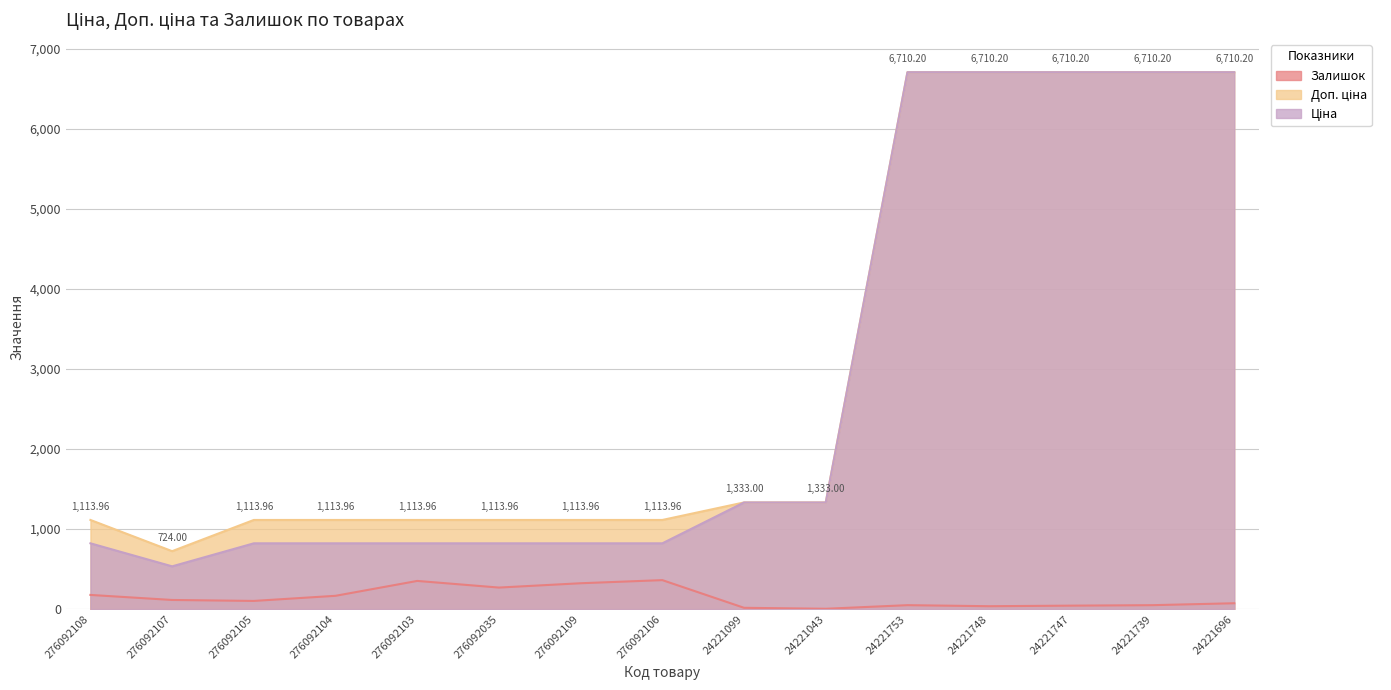

What are all the series names shown in the legend?

Ціна, Доп. ціна, Залишок